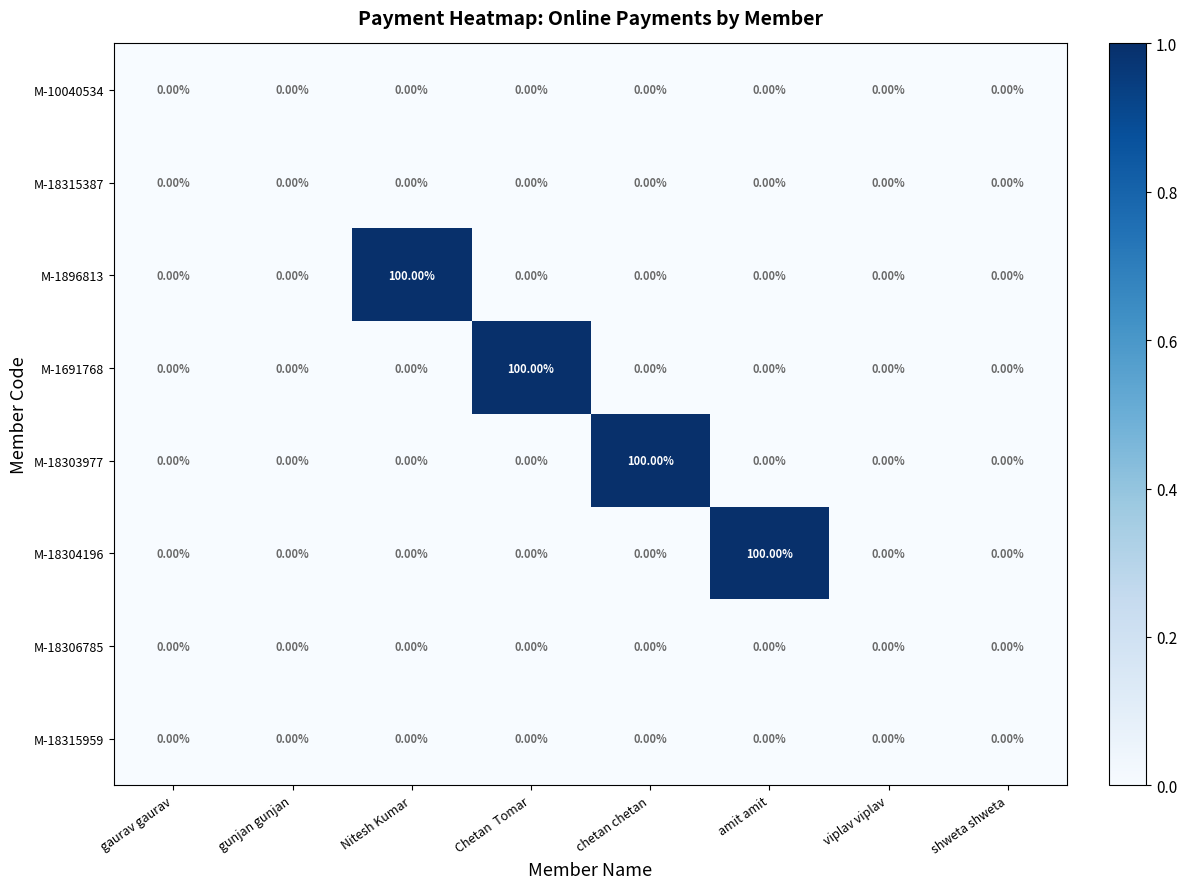

What is the difference between the maximum and minimum values in the M-1691768 series?

100